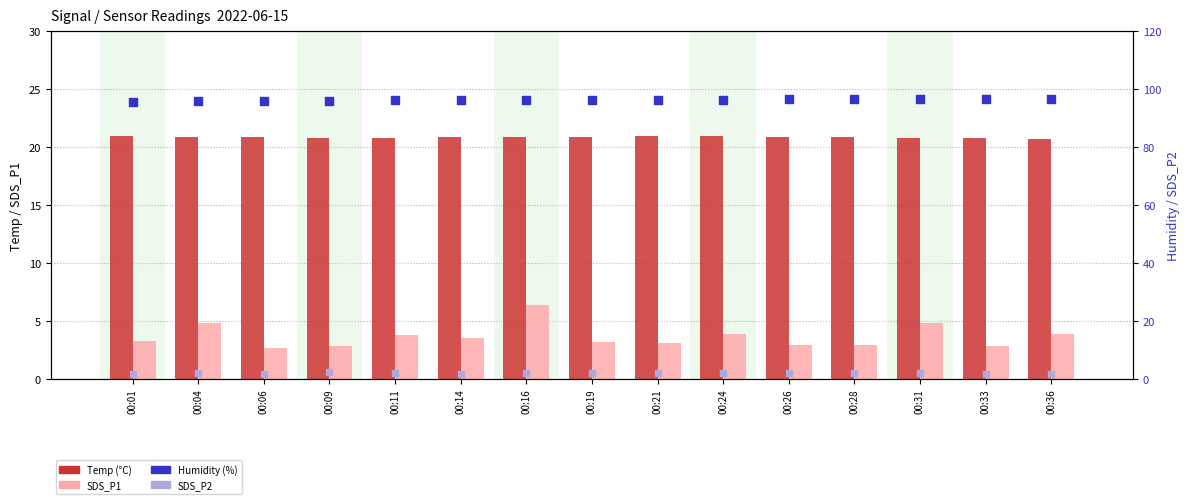

Which series has the widest spread of Y values?

SDS_P1